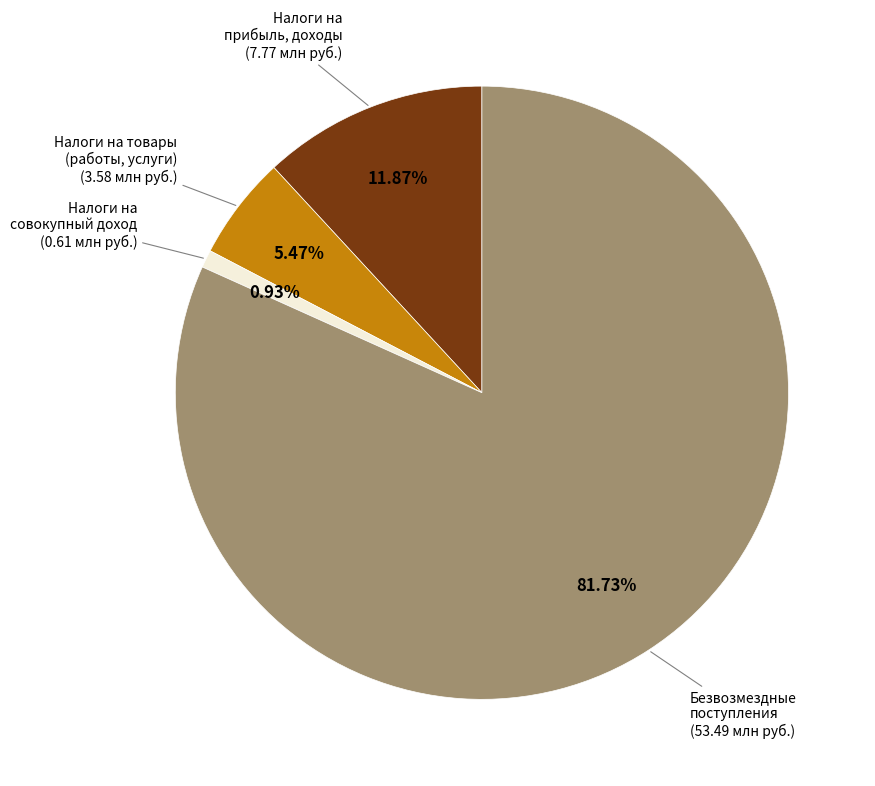

Which has a higher value, Налоги на совокупный доход or Налоги на товары (работы, услуги)?

Налоги на товары (работы, услуги)